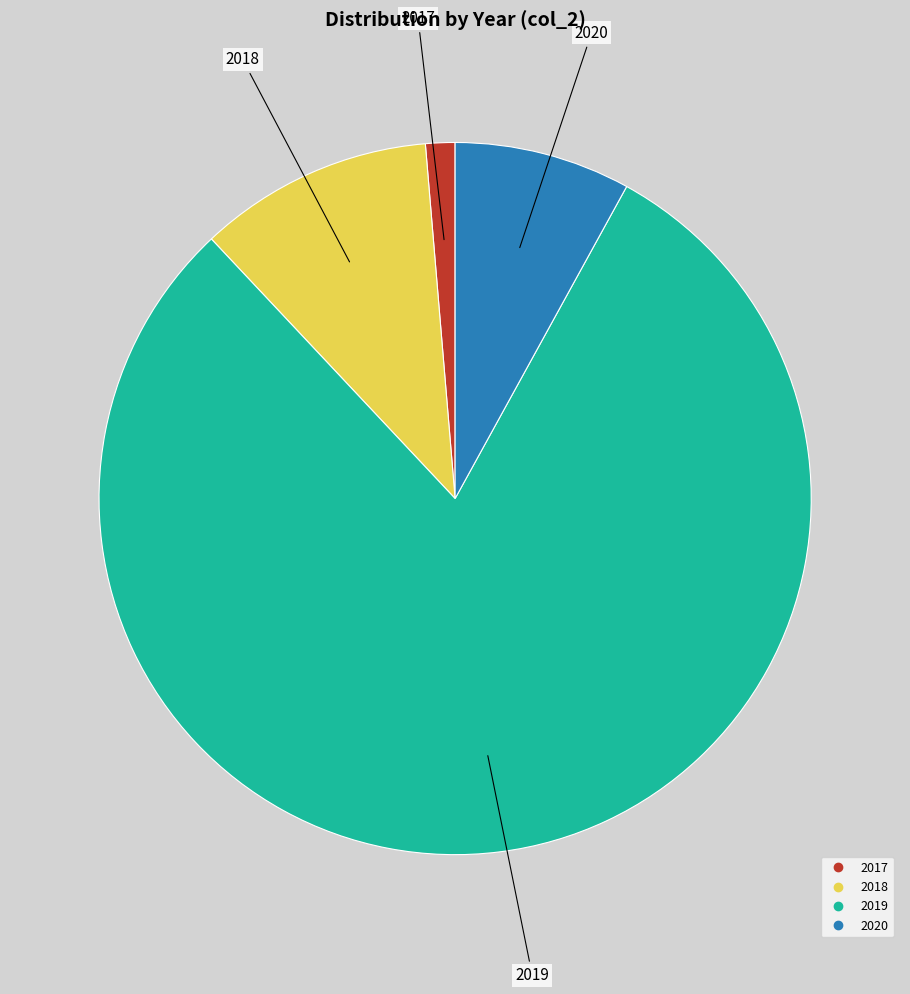

Is it true that 2018 is 23% of the pie?

False